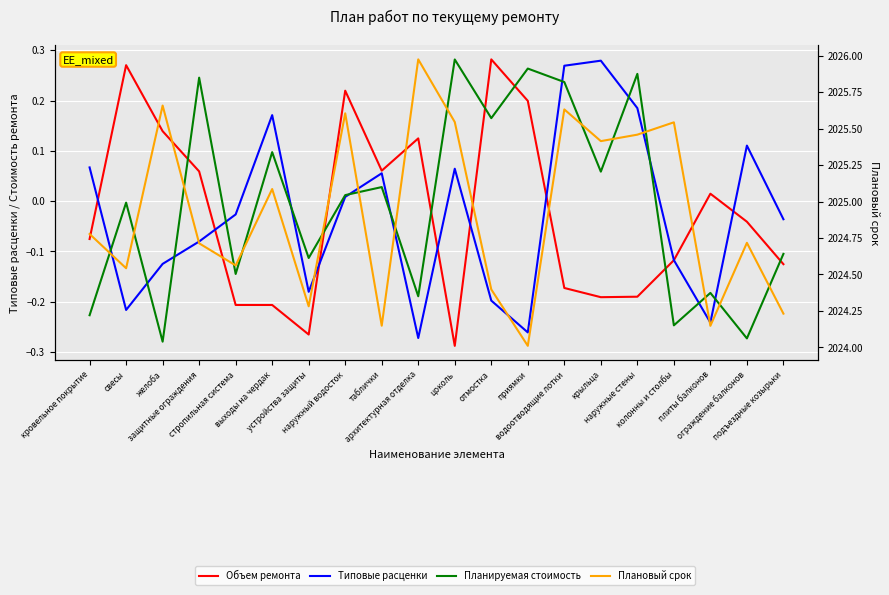

Which series has the largest range (max minus min)?

Плановый срок